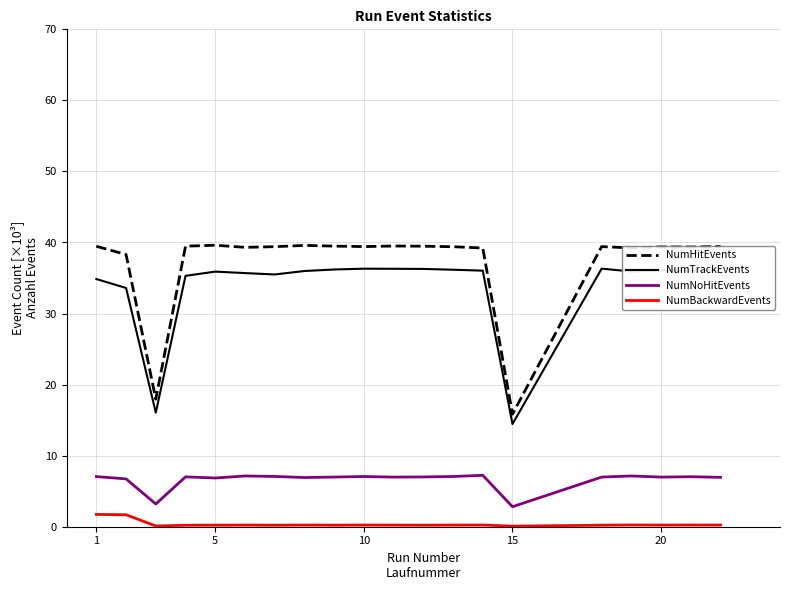

What is the greatest value displayed?

39.6